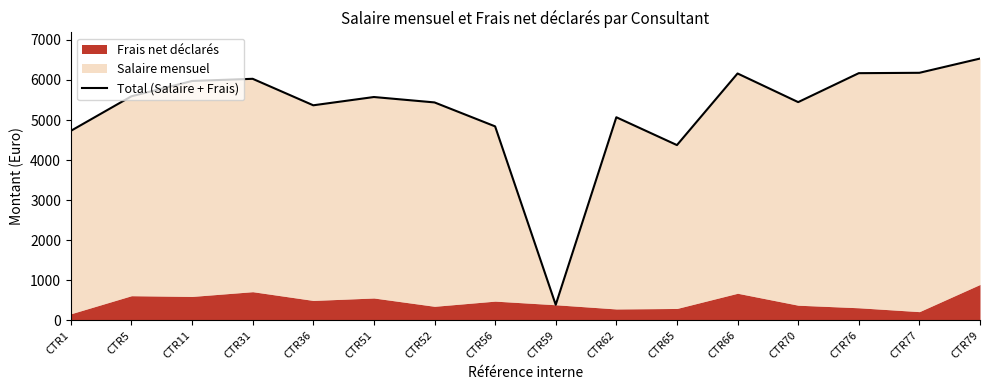

The chart shows a value of 5439.3 at CTR52. True or false?

True